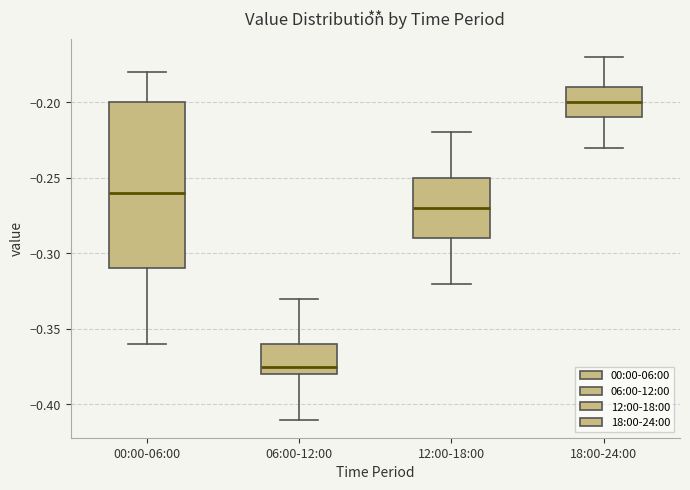

Which box's median line is the lowest?

06:00-12:00